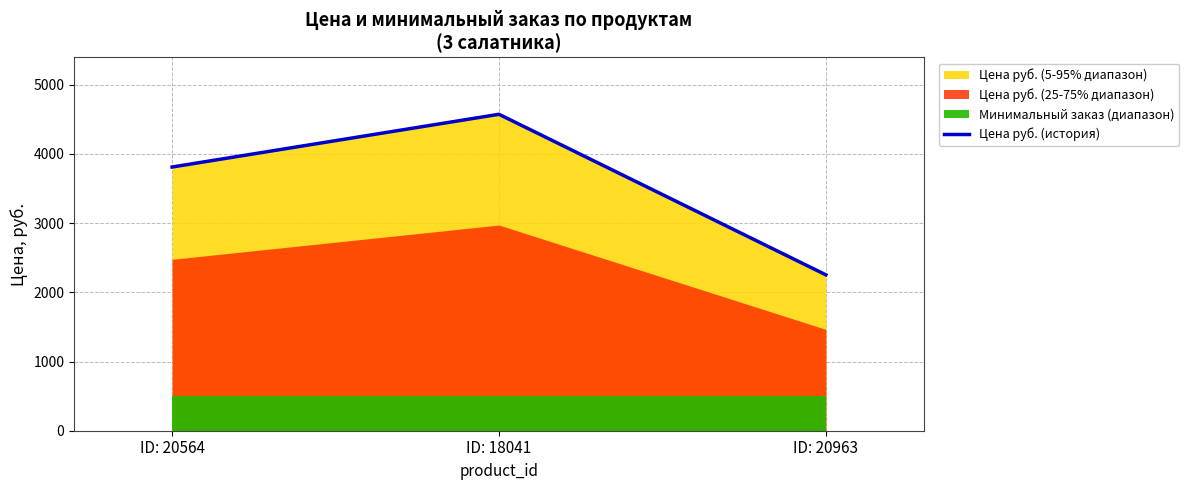

The chart shows a value of 1249.1 at ID: 20564. True or false?

False